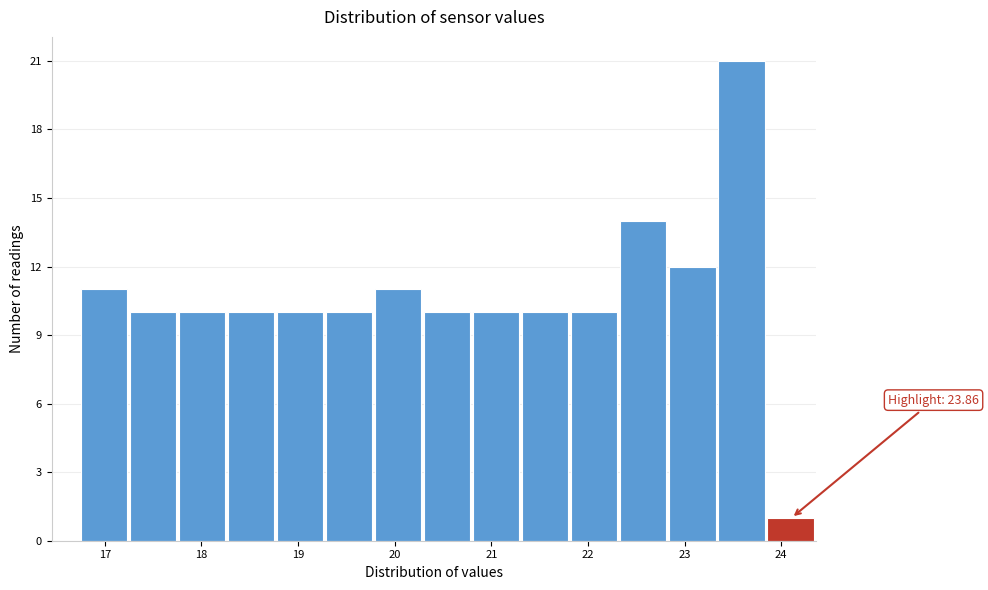

Over which range of the x-axis is the bar tallest?

23.3 to 23.9